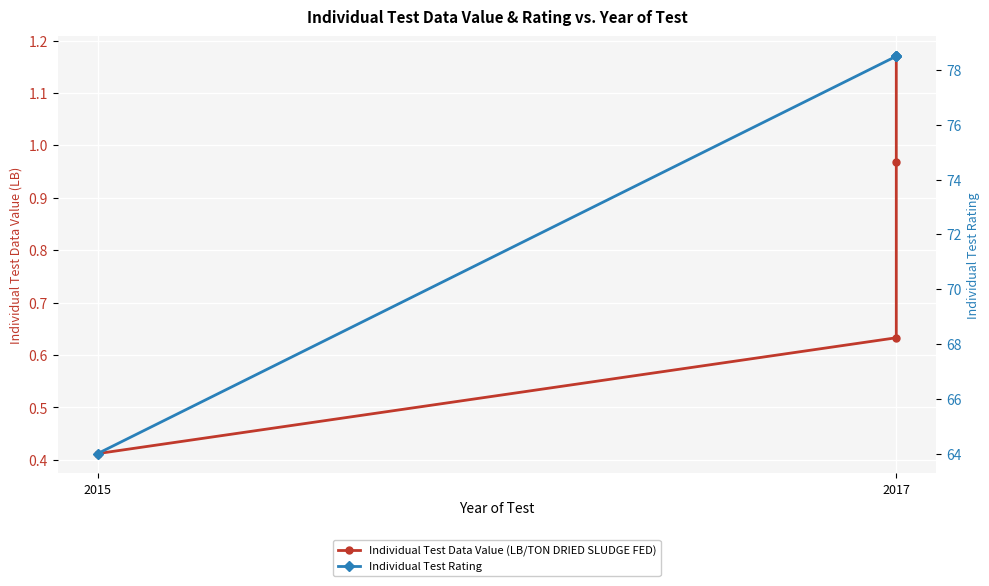

How many categories are shown in the chart?

4